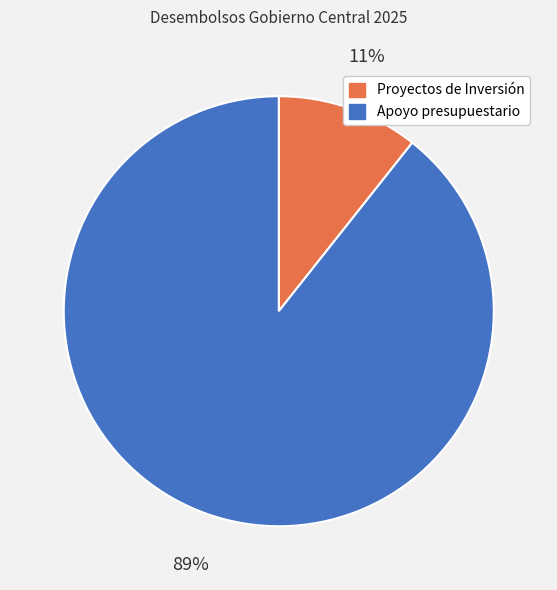

Is it true that Apoyo presupuestario is 99% of the pie?

False